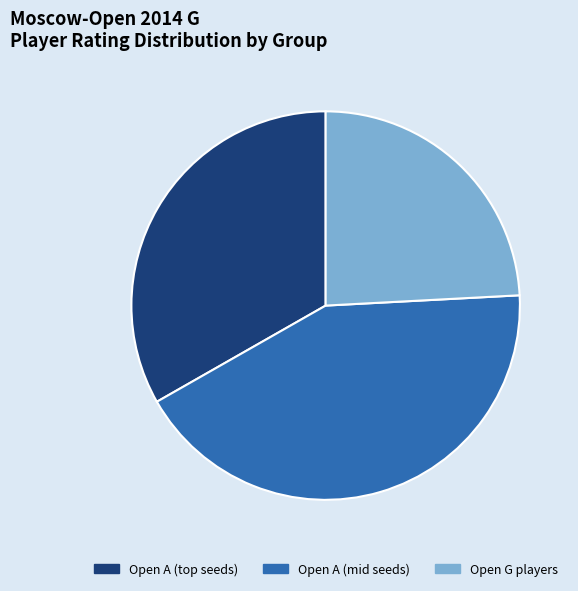

Is there a majority slice in this chart?

No